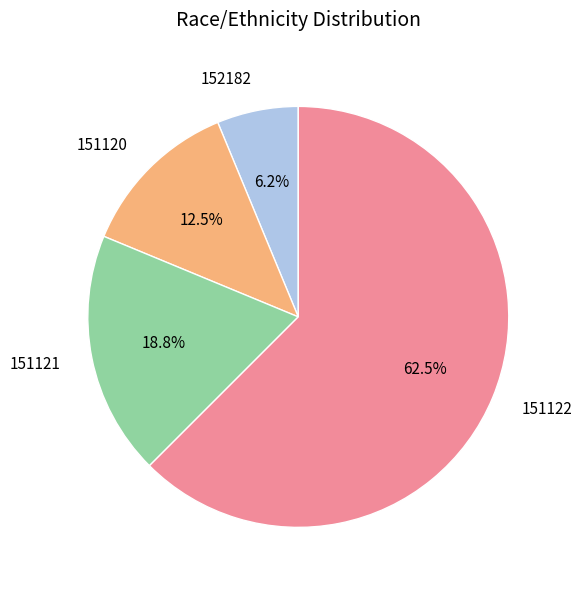

What is the largest slice in the pie chart?

151122